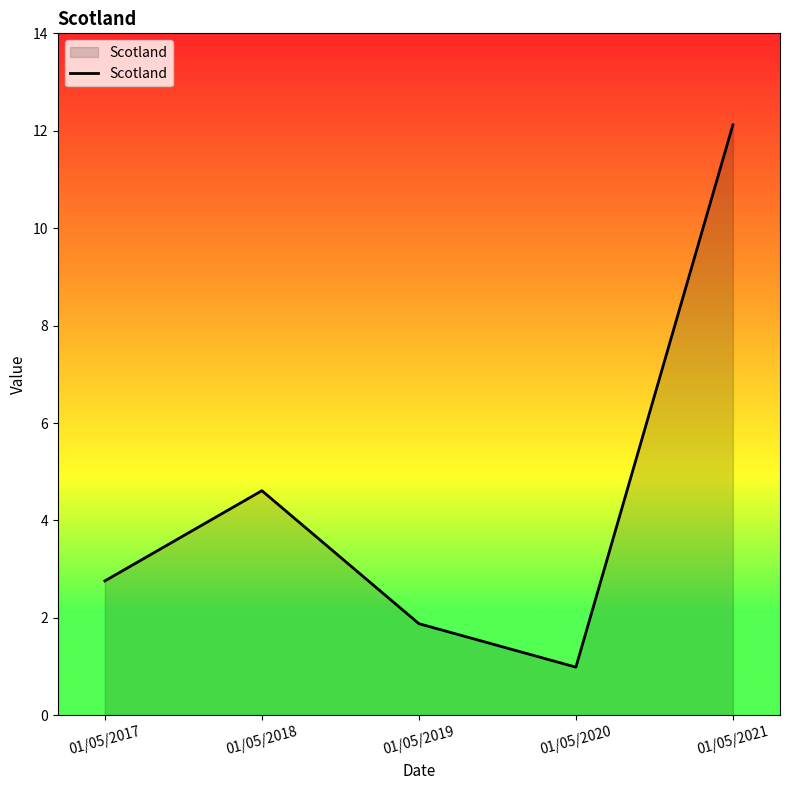

List the labels in order of value, largest first.

01/05/2021, 01/05/2018, 01/05/2017, 01/05/2019, 01/05/2020